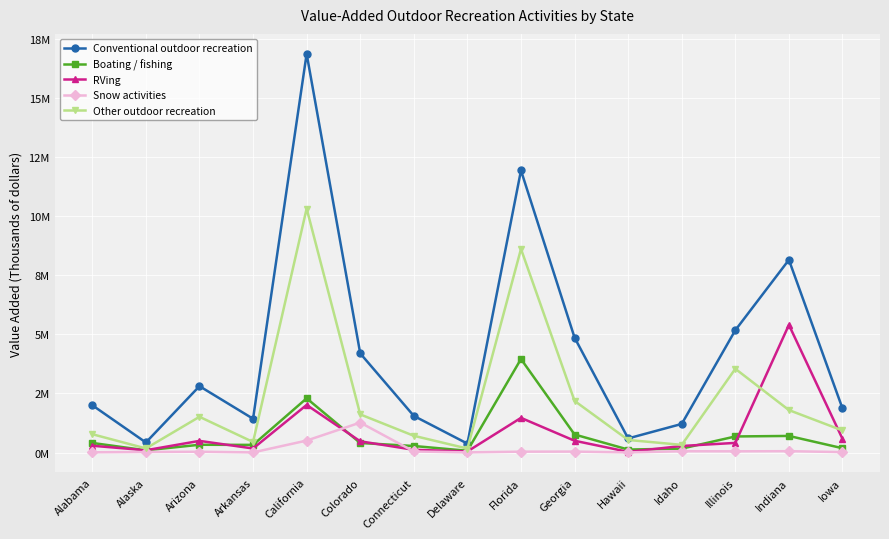

Reading left to right, what are all the values shown in this chart?

Conventional outdoor recreation: 2.0	0.4	2.8	1.4	16.9	4.2	1.6	0.4	11.9	4.9	0.6	1.2	5.2	8.2	1.9
Boating / fishing: 0.4	0.1	0.3	0.3	2.3	0.4	0.3	0.1	4.0	0.8	0.1	0.2	0.7	0.7	0.2
RVing: 0.3	0.1	0.5	0.2	2.0	0.5	0.1	0.0	1.5	0.5	0.0	0.3	0.4	5.4	0.6
Snow activities: 0.0	0.0	0.0	0.0	0.5	1.3	0.0	0.0	0.0	0.0	0.0	0.1	0.1	0.1	0.0
Other outdoor recreation: 0.8	0.2	1.5	0.4	10.3	1.6	0.7	0.2	8.6	2.2	0.5	0.3	3.5	1.8	0.9